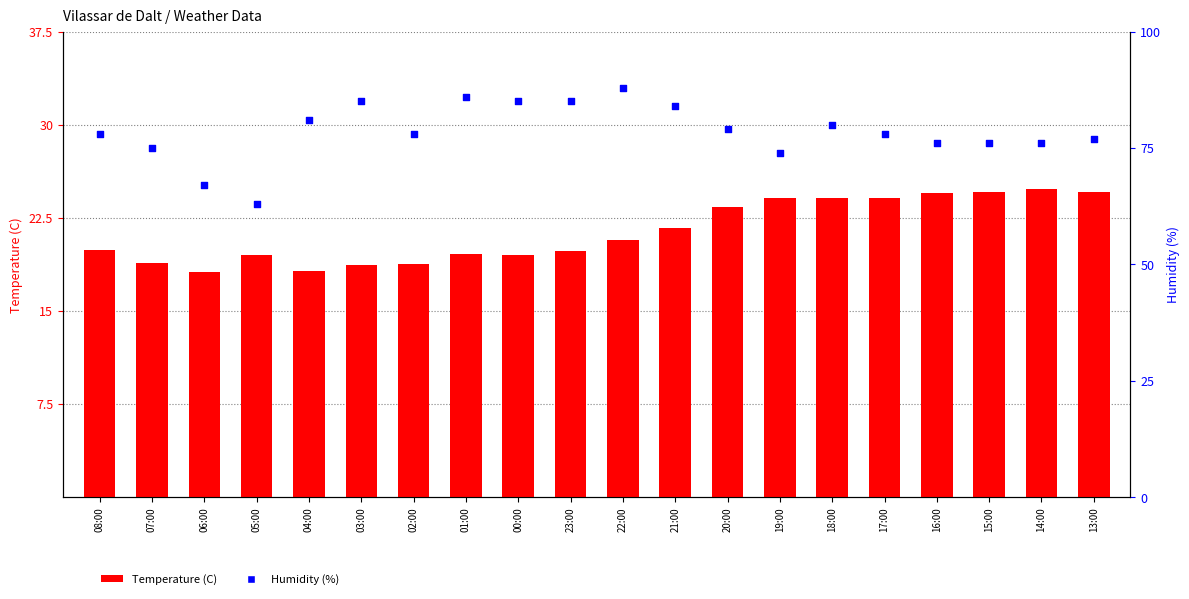

Which series reaches the maximum Y coordinate?

Humidity (%)